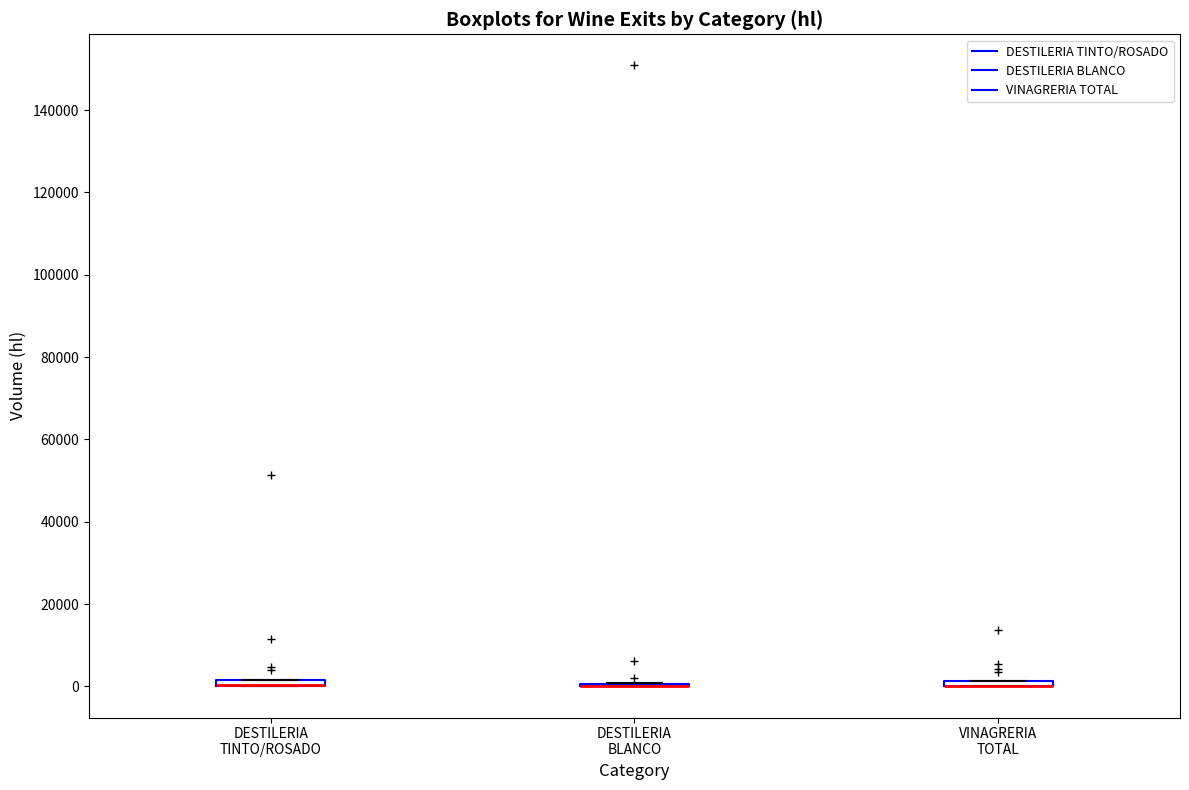

Where is the lower edge of the box for VINAGRERIA TOTAL on the y-axis? The values are not printed on the chart, so give them approximately, as read against the axis.

0